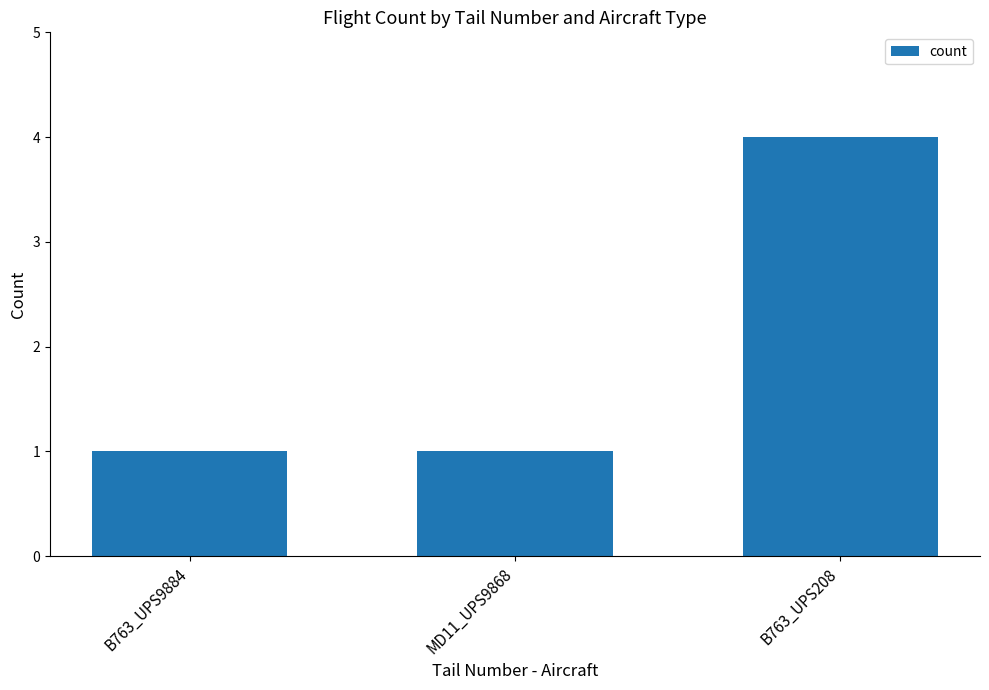

Reading left to right, extract all data points from this chart.

B763_UPS9884=1	MD11_UPS9868=1	B763_UPS208=4